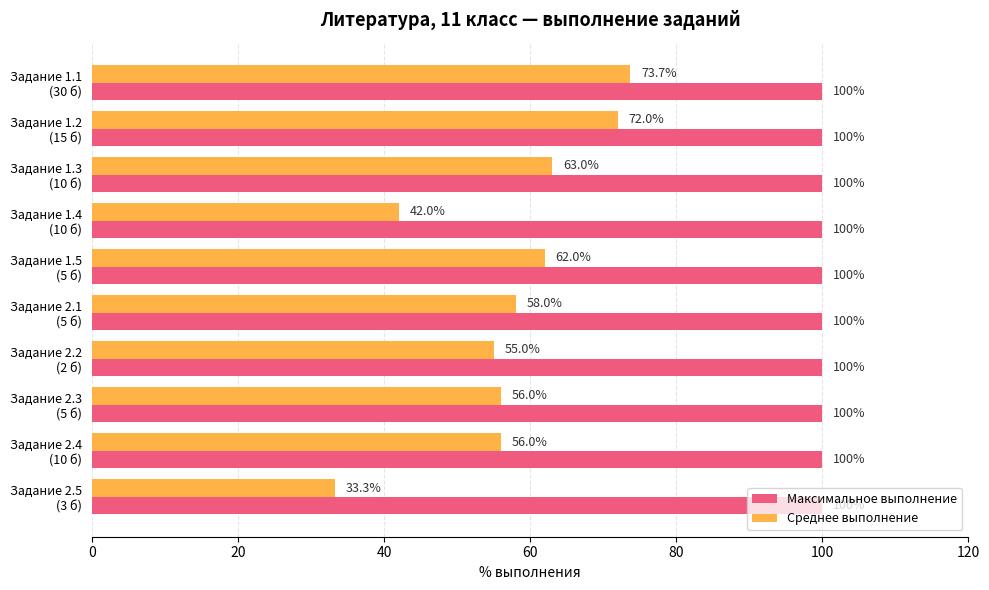

What are all the series names shown in the legend?

Максимальное выполнение, Среднее выполнение